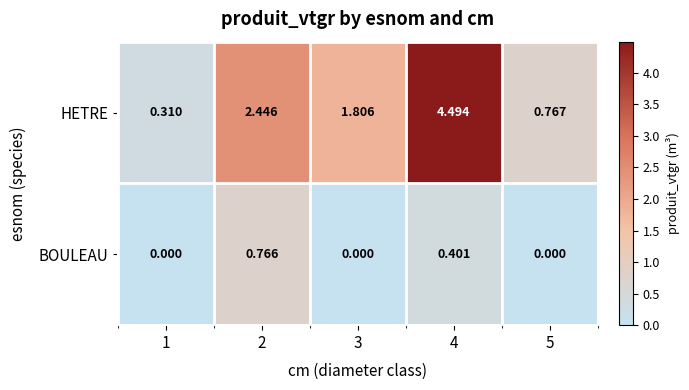

Which series changed the most between 2 and 3?

BOULEAU